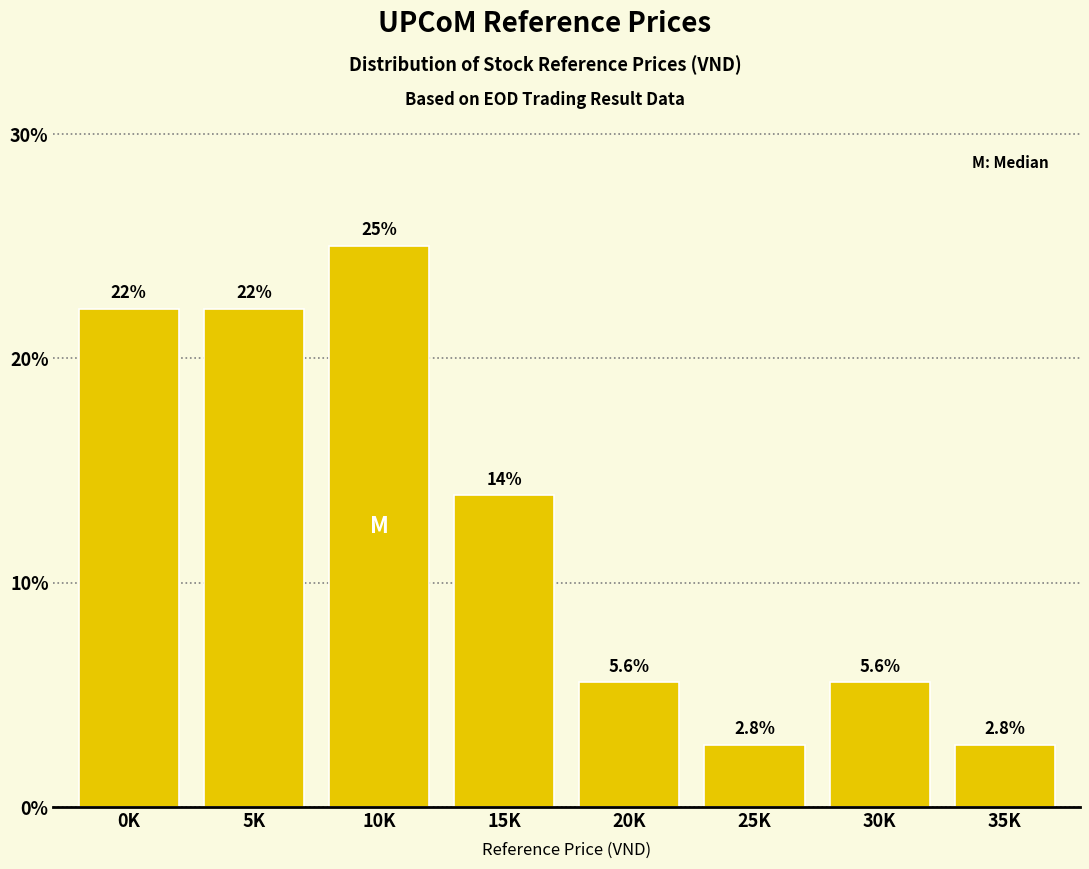

Reading left to right, transcribe all the data shown in this chart.

22.2	22.2	25.0	13.9	5.6	2.8	5.6	2.8